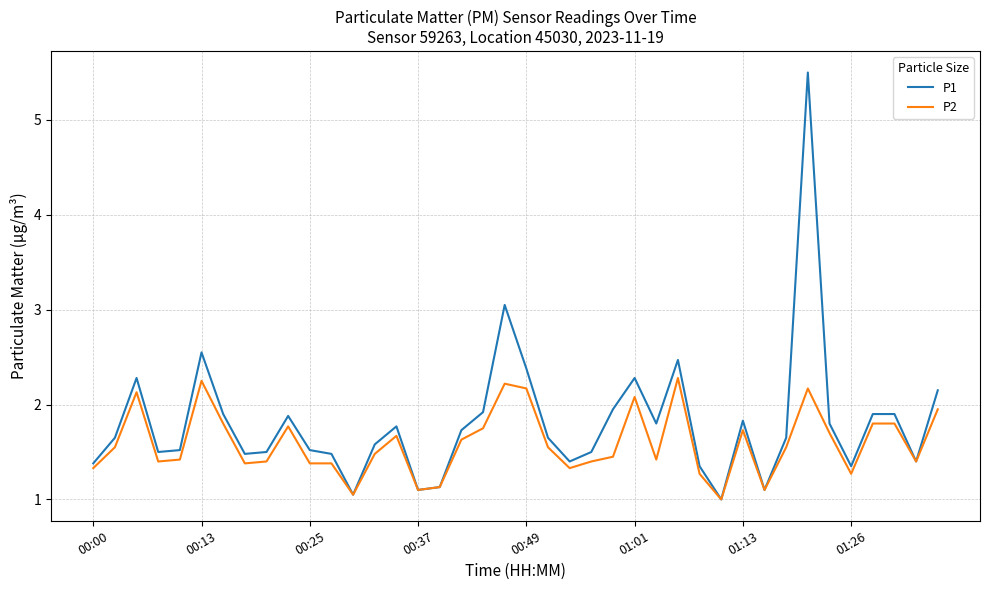

Which series has the largest total across all categories?

P1